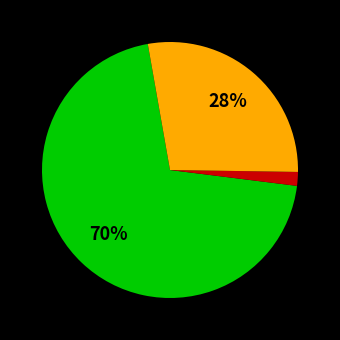

Is there a majority slice in this chart?

Yes